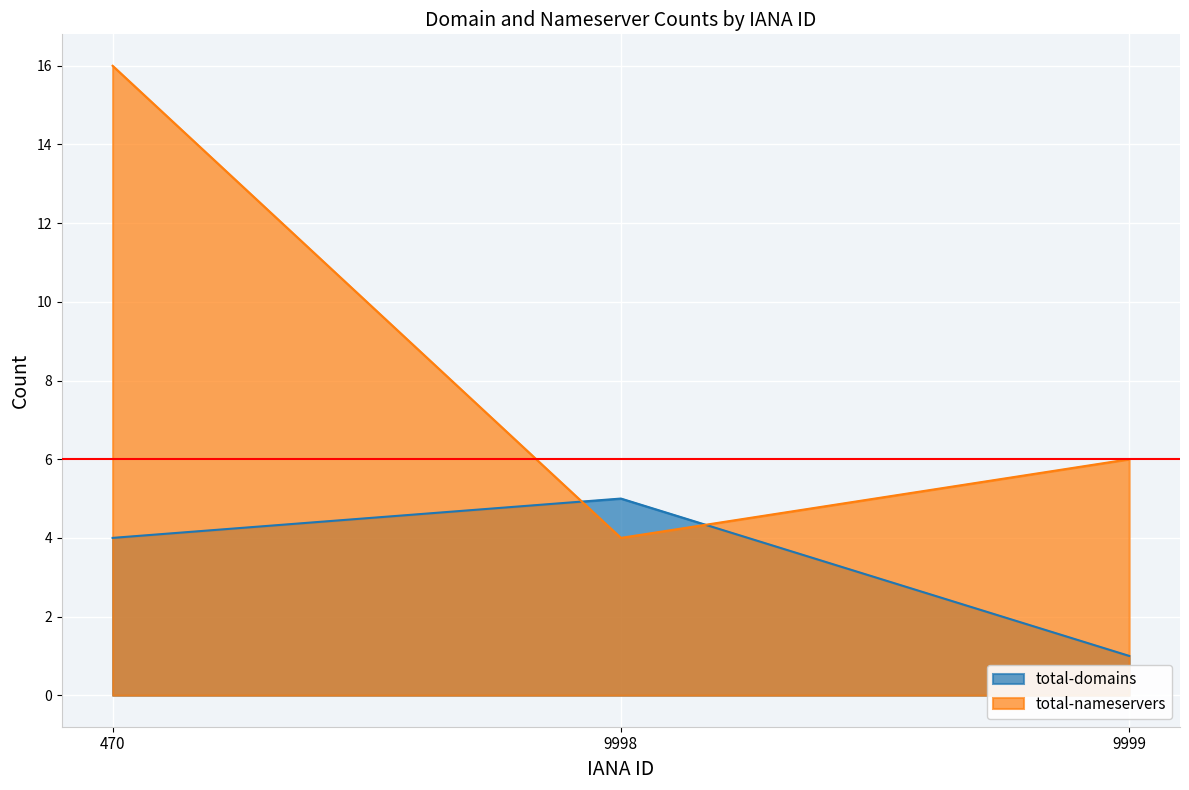

List the series in order of their peak value, lowest first.

total-domains, total-nameservers